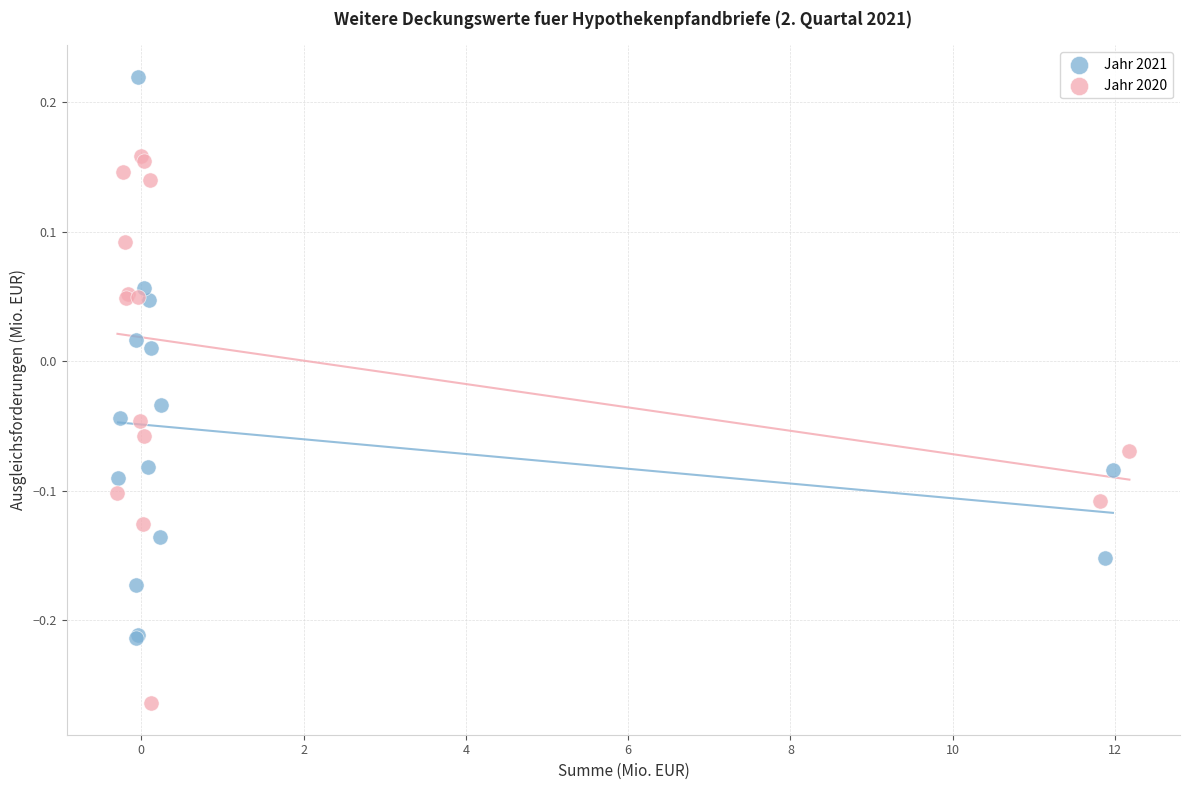

Which series contains the lowest Y value?

Jahr 2020